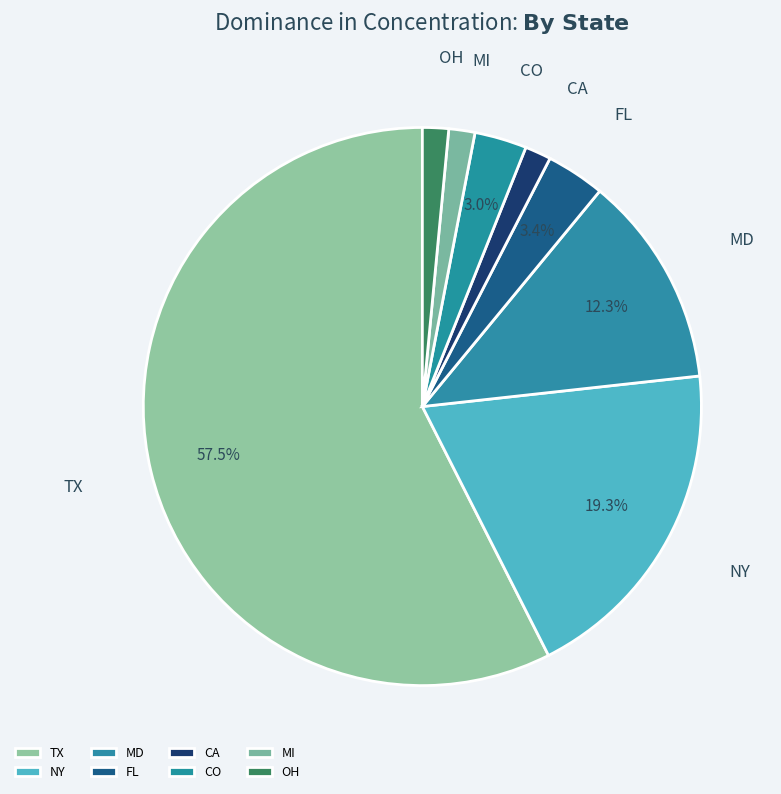

Which slice is the largest?

TX